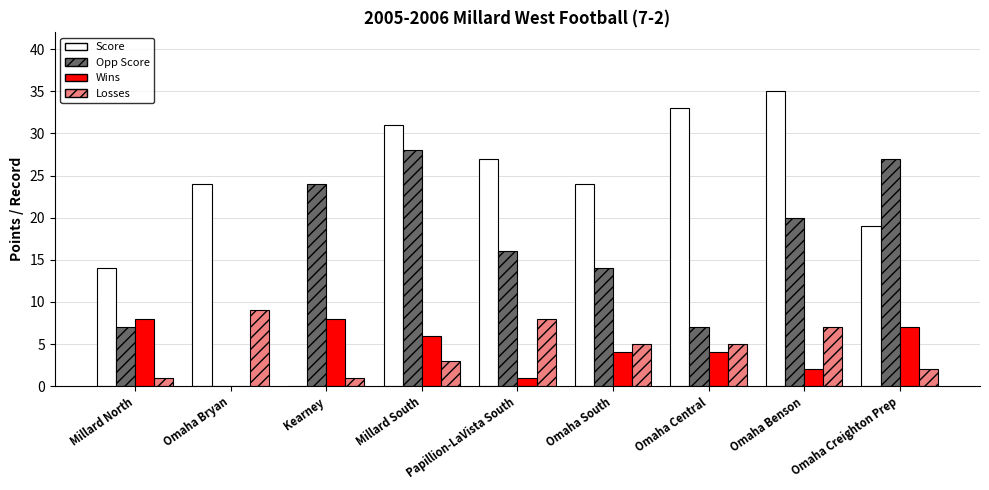

At which category is the sum across all series the highest?

Millard South